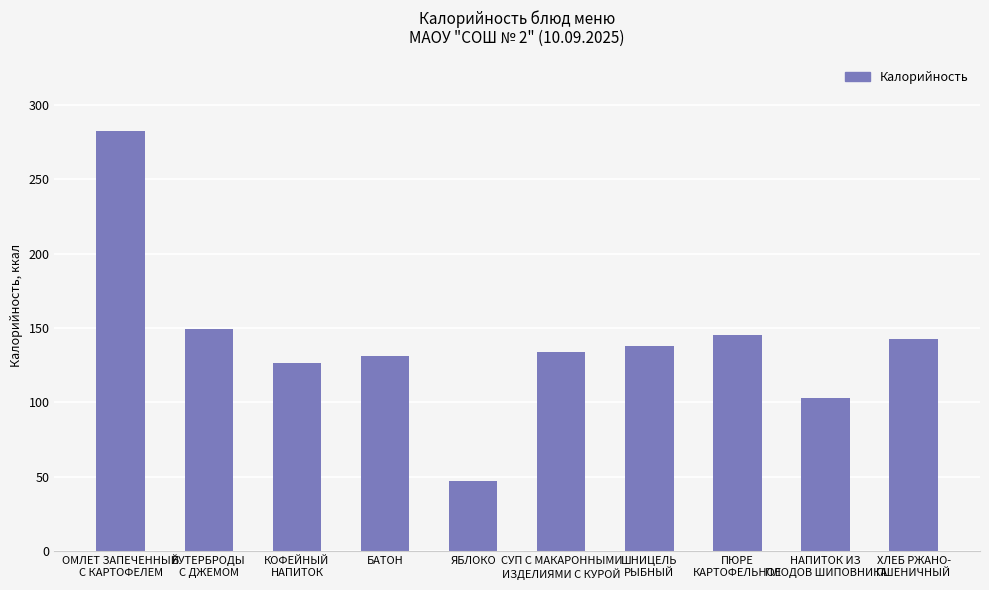

What is the value of the 4th bar from the left?

131.0